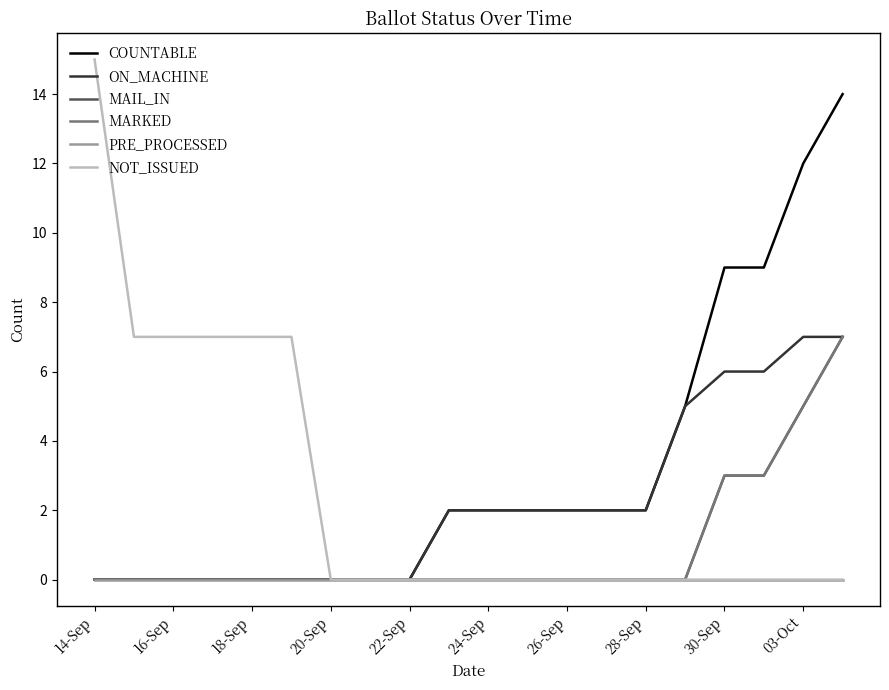

True or false: MARKED and MAIL_IN intersect in this chart.

False